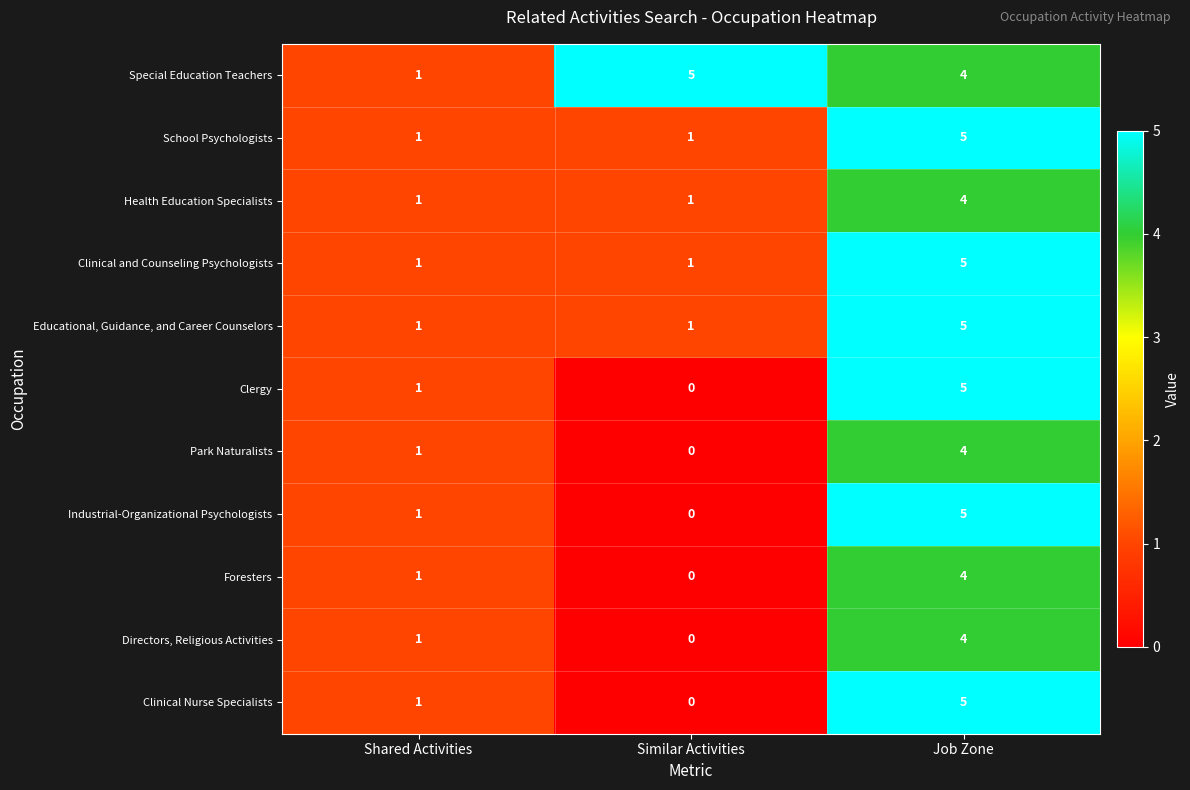

What is the difference between the highest and lowest values at Similar Activities?

5